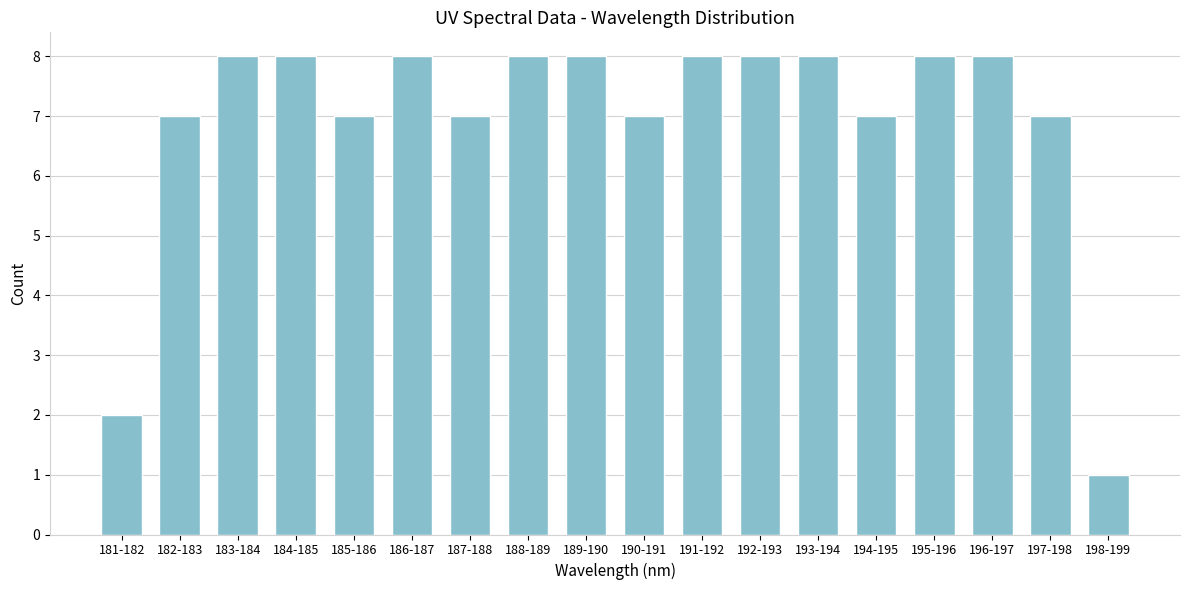

Reading right to left, list all the values displayed in this chart.

198-199=1	197-198=7	196-197=8	195-196=8	194-195=7	193-194=8	192-193=8	191-192=8	190-191=7	189-190=8	188-189=8	187-188=7	186-187=8	185-186=7	184-185=8	183-184=8	182-183=7	181-182=2